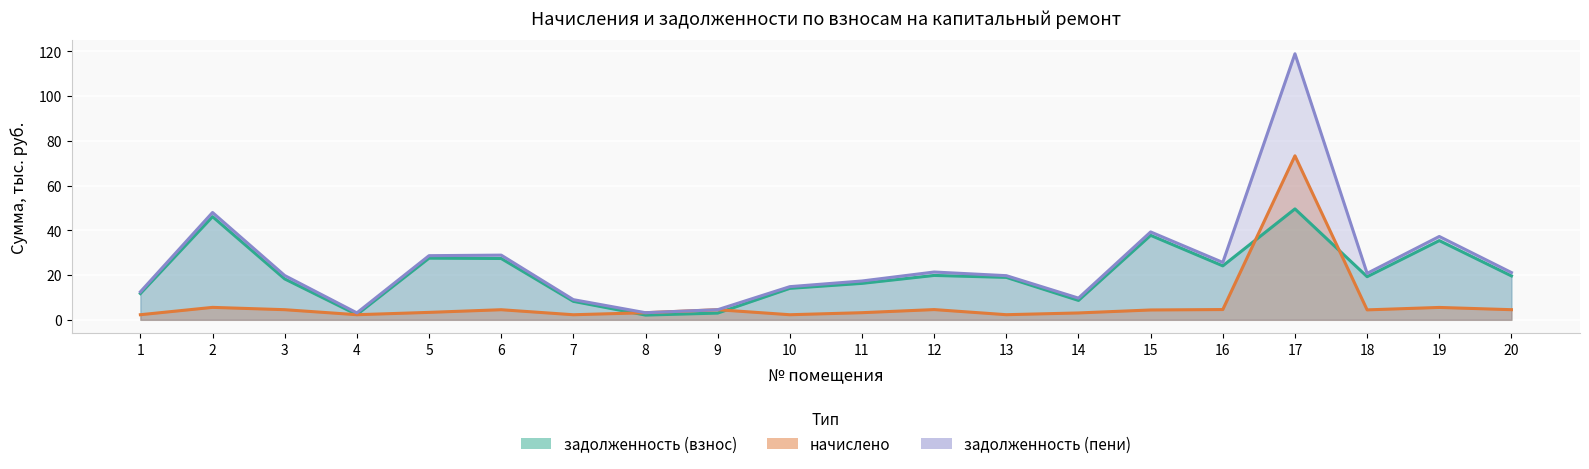

What is the greatest value displayed?

119.0